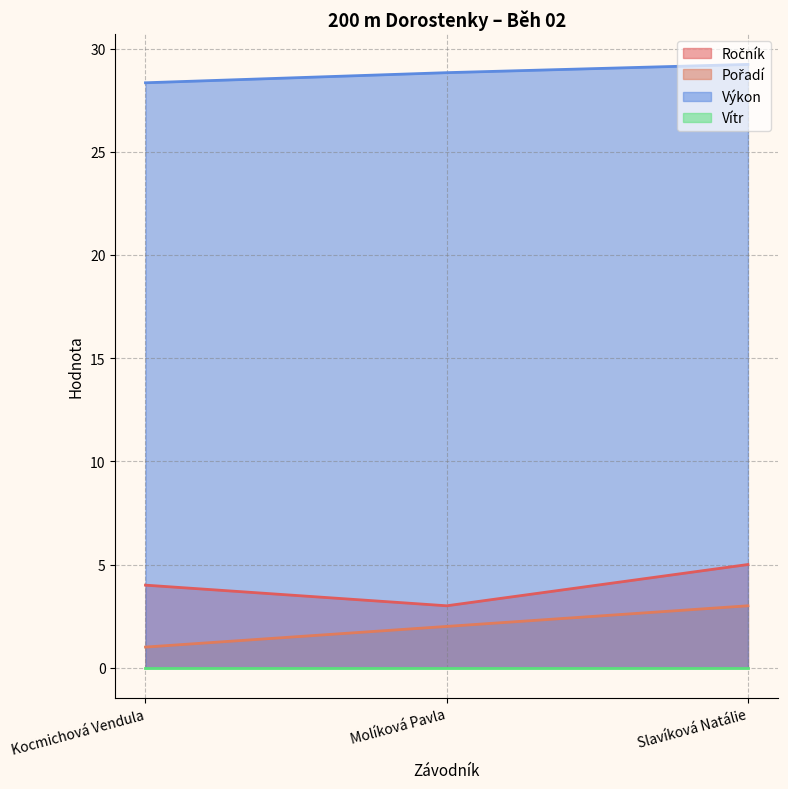

Is it true that Výkon equals 28.3 at Kocmichová Vendula?

True